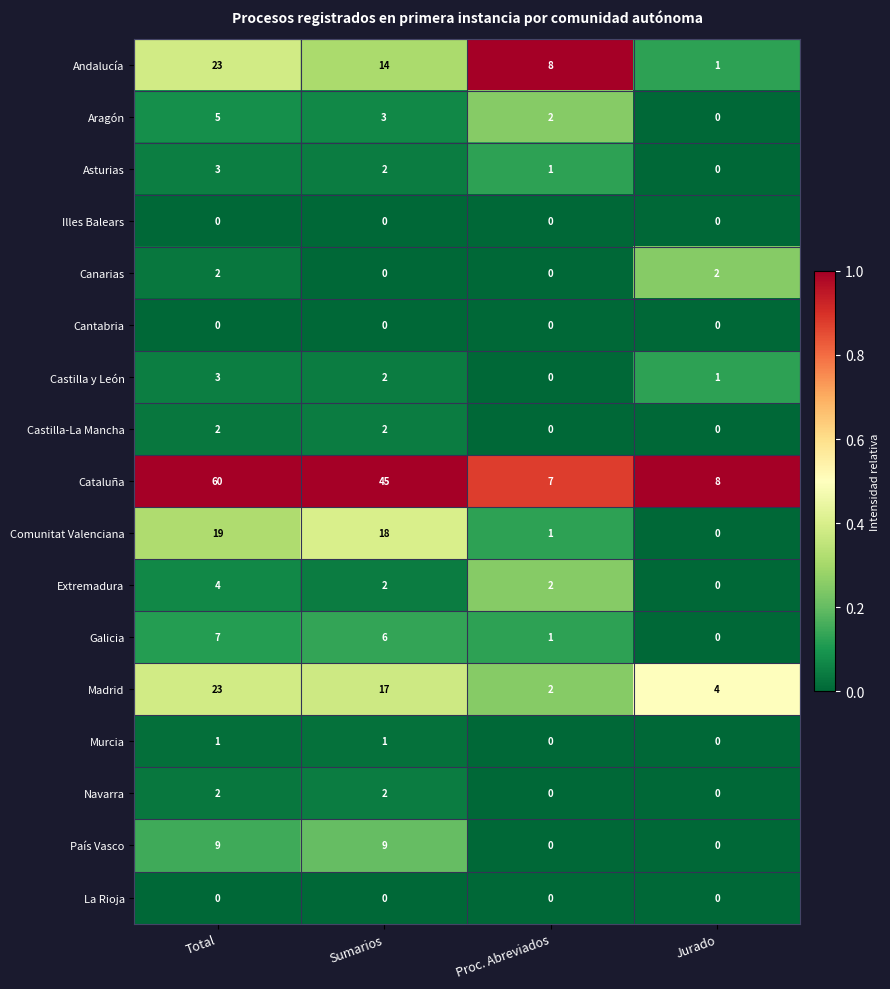

At which label does Madrid reach its minimum?

Proc. Abreviados